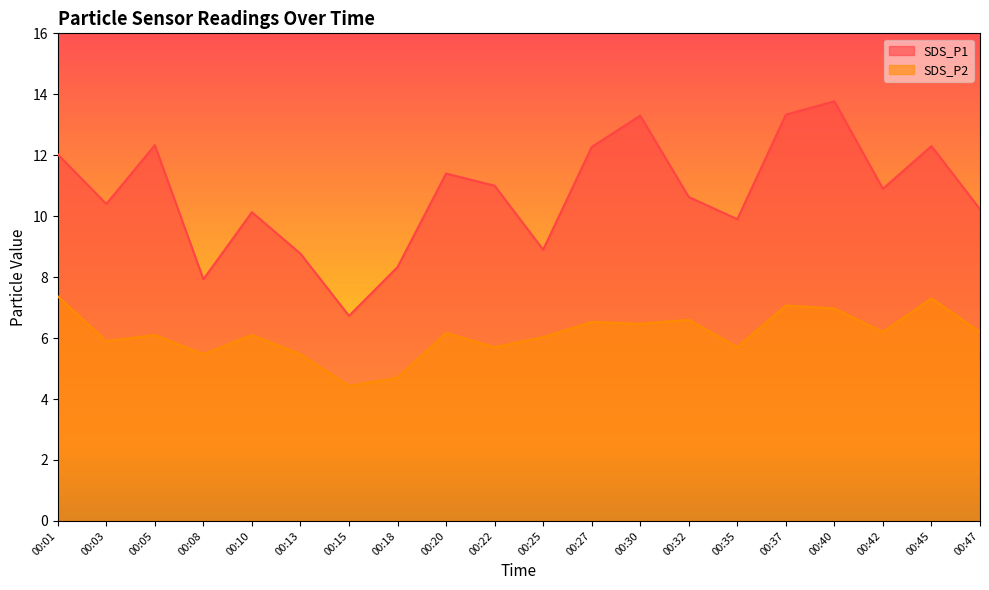

Where is SDS_P2 nearest to the value 5?

00:18